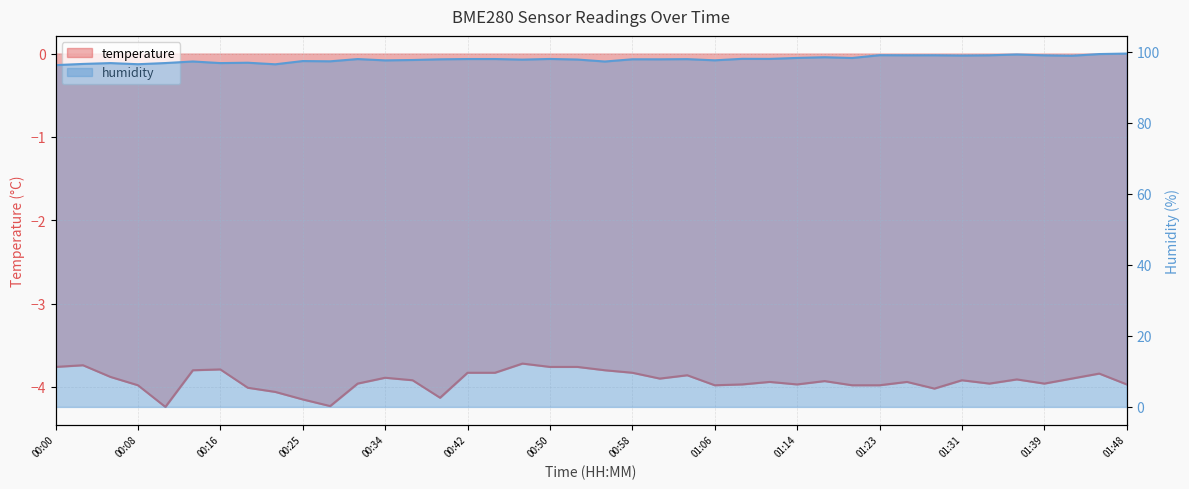

Which series changed the most between 00:39 and 01:48?

humidity